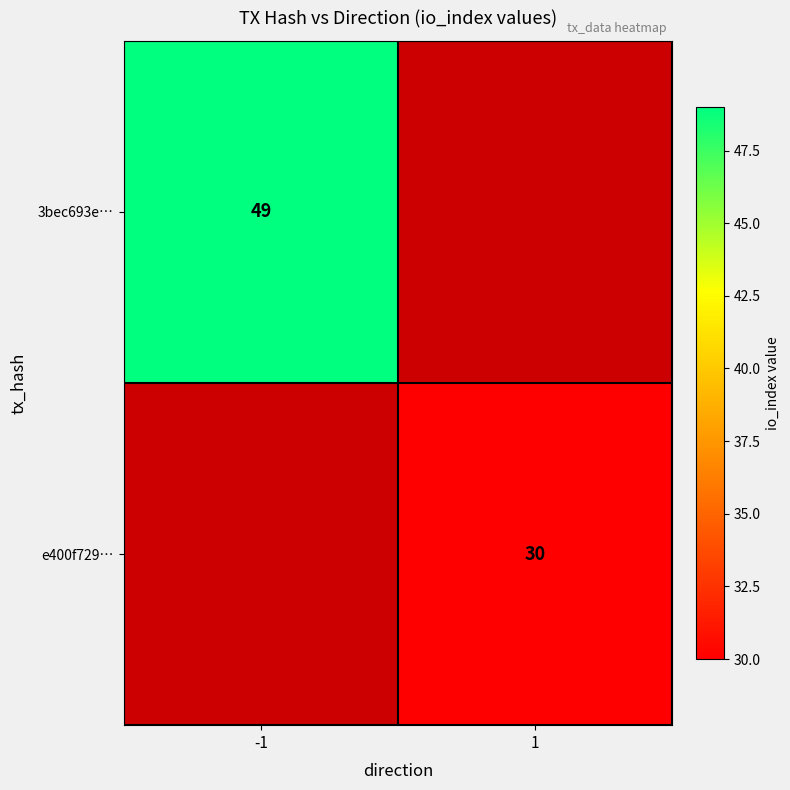

True or false: e400f729… has a value of 17 at 1.

False